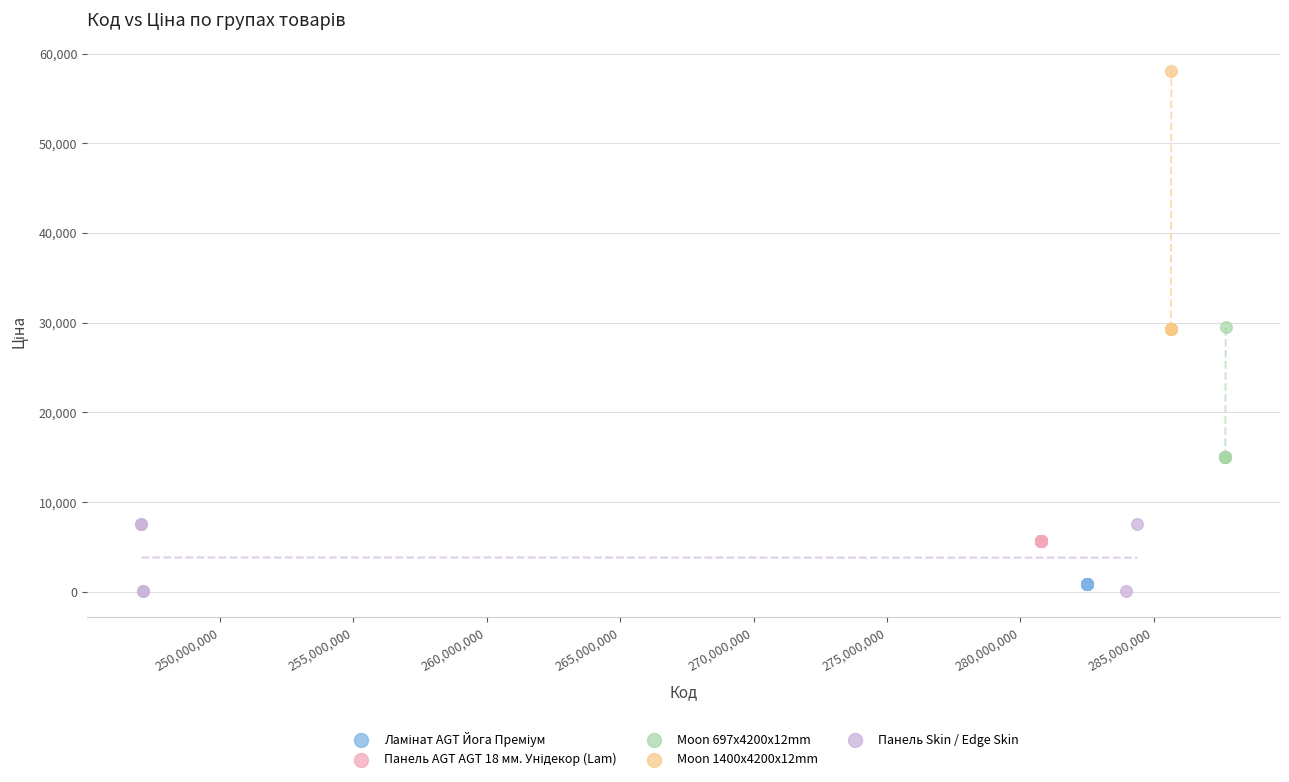

Which series contains the highest Y value?

Moon 1400x4200x12mm